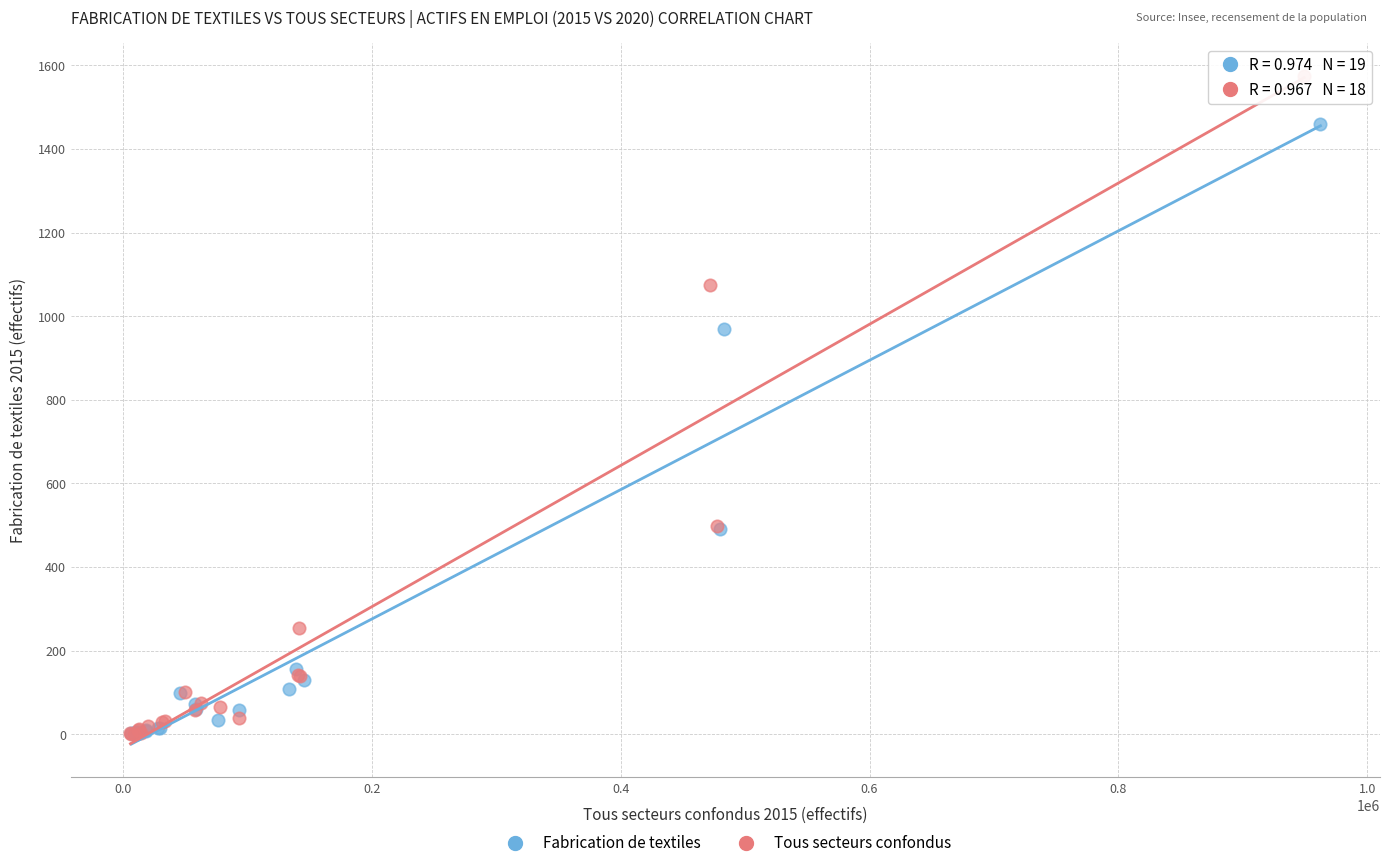

Which series has the largest Y range (max minus min)?

Tous secteurs confondus